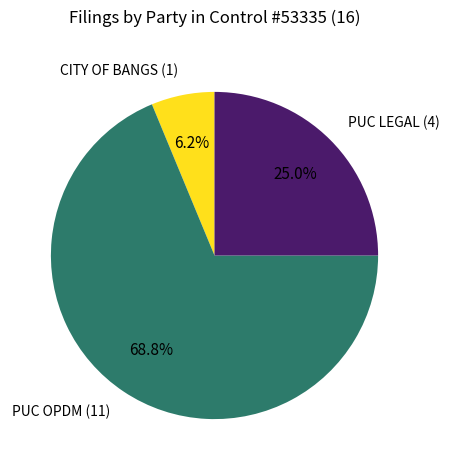

True or false: CITY OF BANGS accounts for 1% of the total.

False